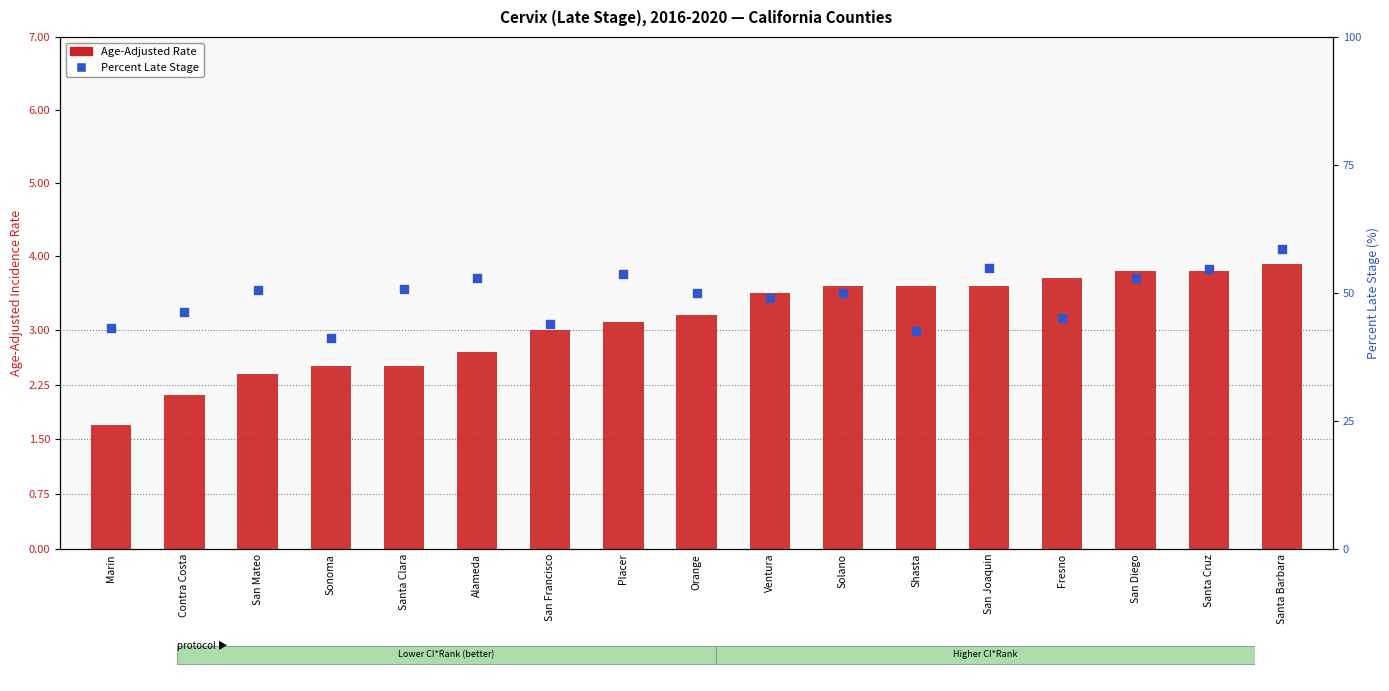

Which series has the widest spread of Y values?

Percent Late Stage